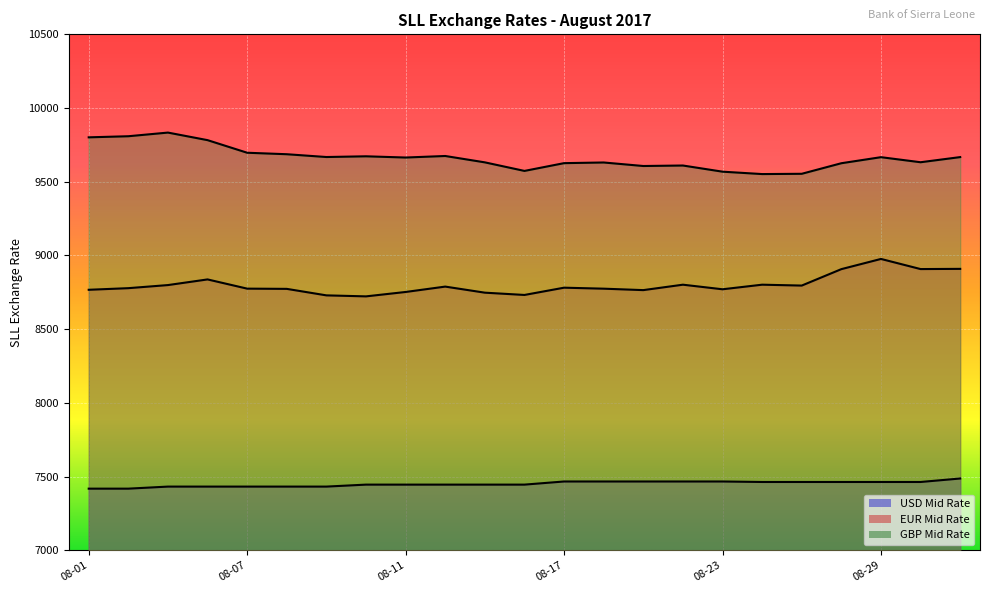

Where is GBP Mid Rate nearest to the value 9692?

08-07